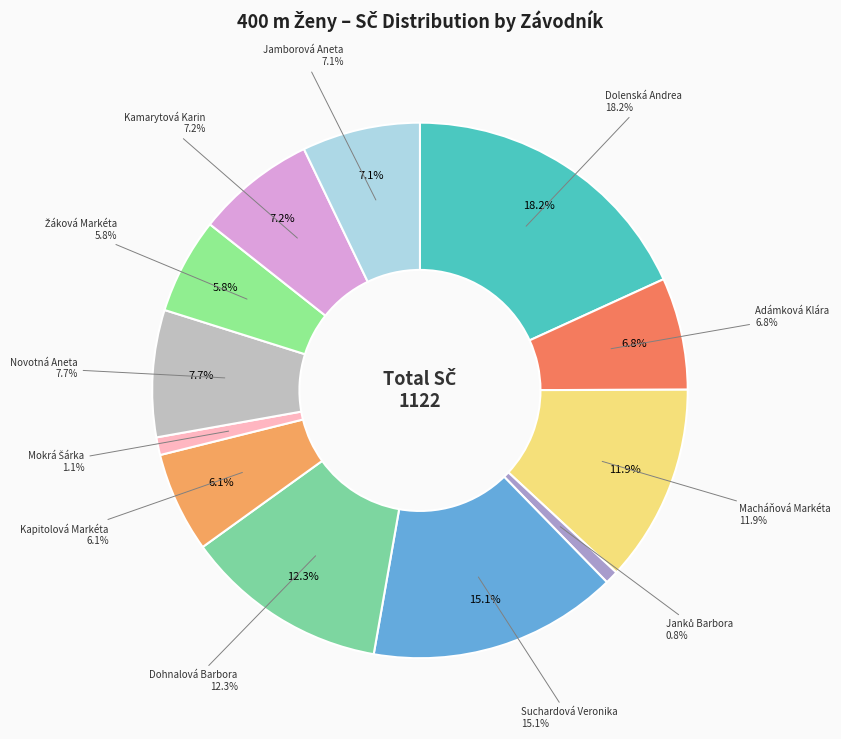

Is it true that Kamarytová Karin is 7% of the pie?

True